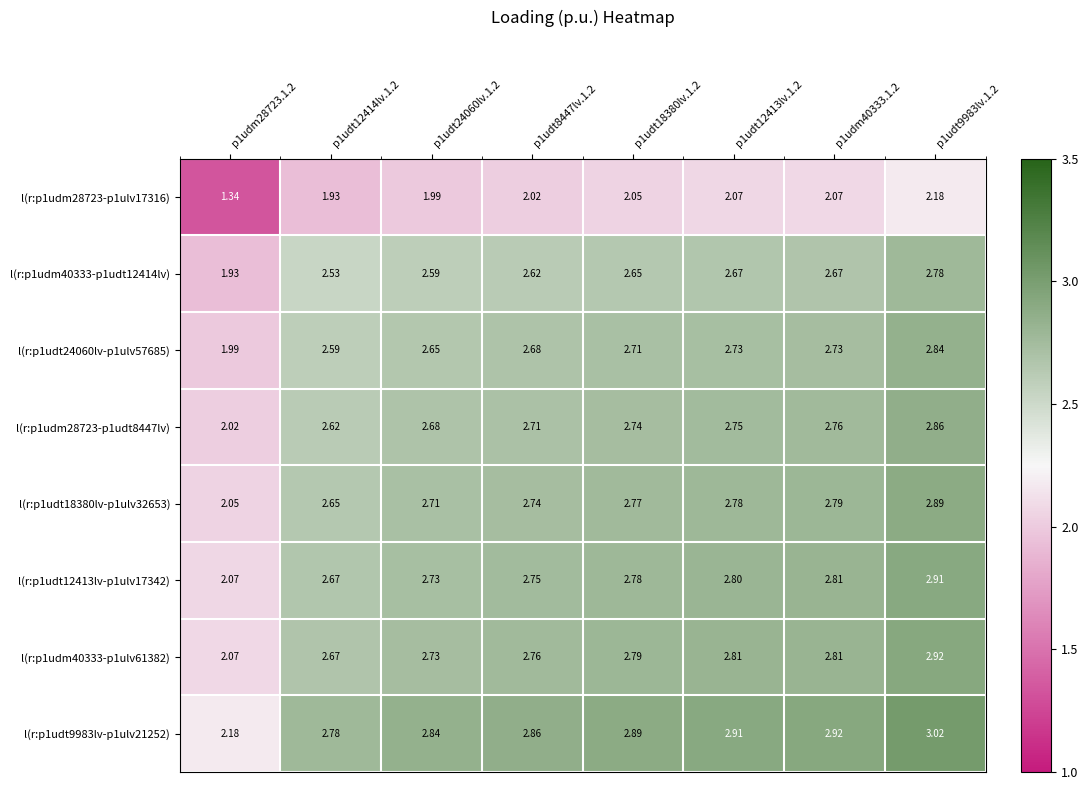

Count the number of categories in the chart.

8